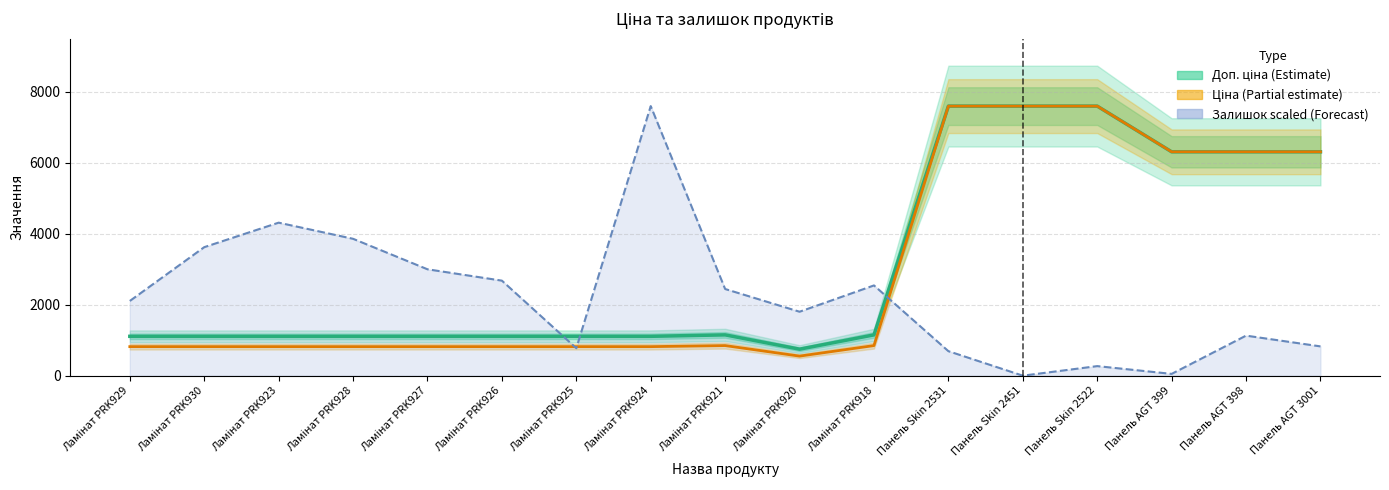

What is the lowest value of the Ціна (Partial estimate) series?

551.5